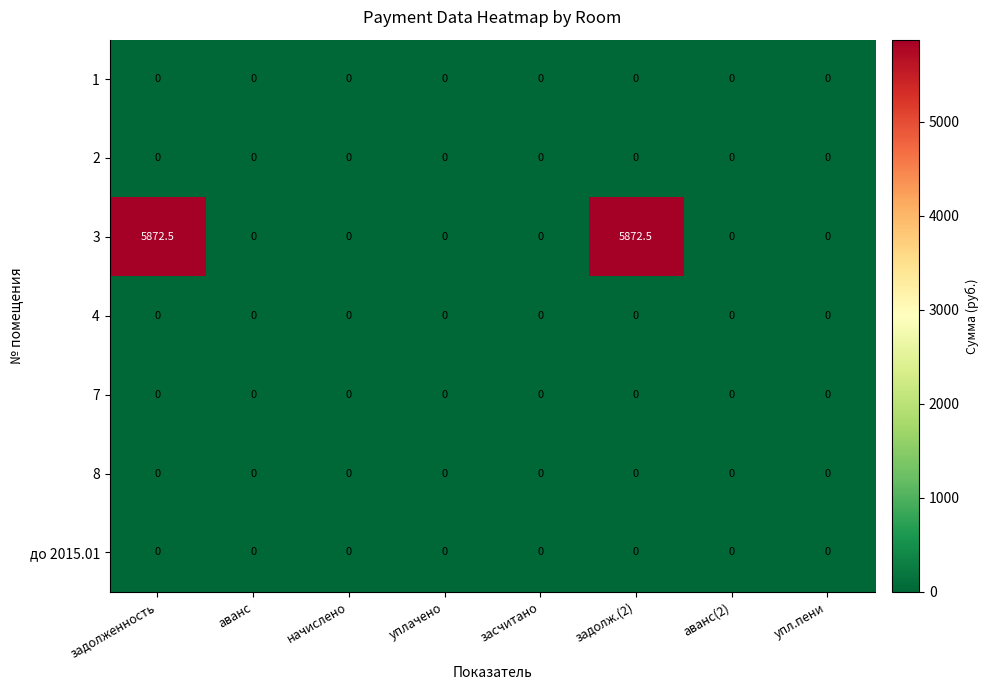

What is the greatest value displayed?

5872.5